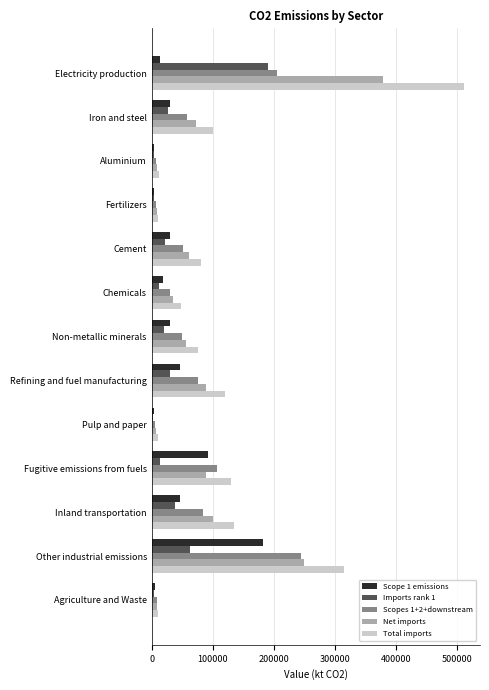

True or false: Scopes 1+2+downstream has a value of 68271.8 at Fugitive emissions from fuels.

False